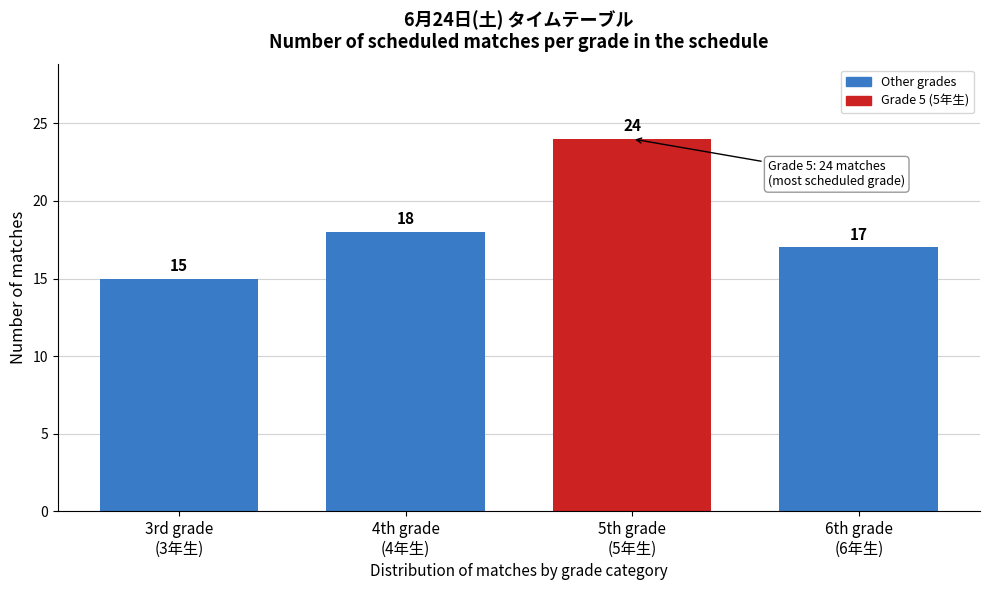

Reading left to right, transcribe all the data shown in this chart.

15	18	24	17